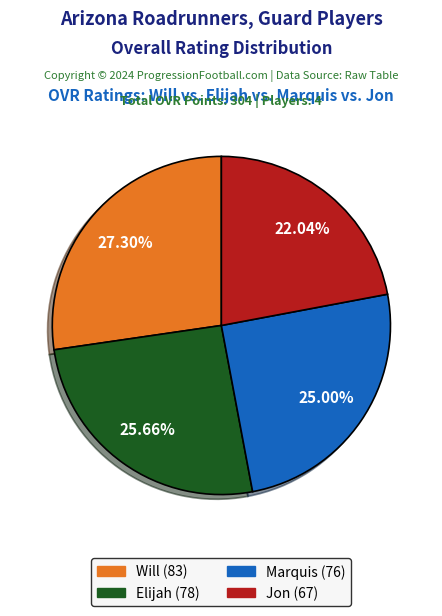

Between Will and Marquis, which is larger?

Will